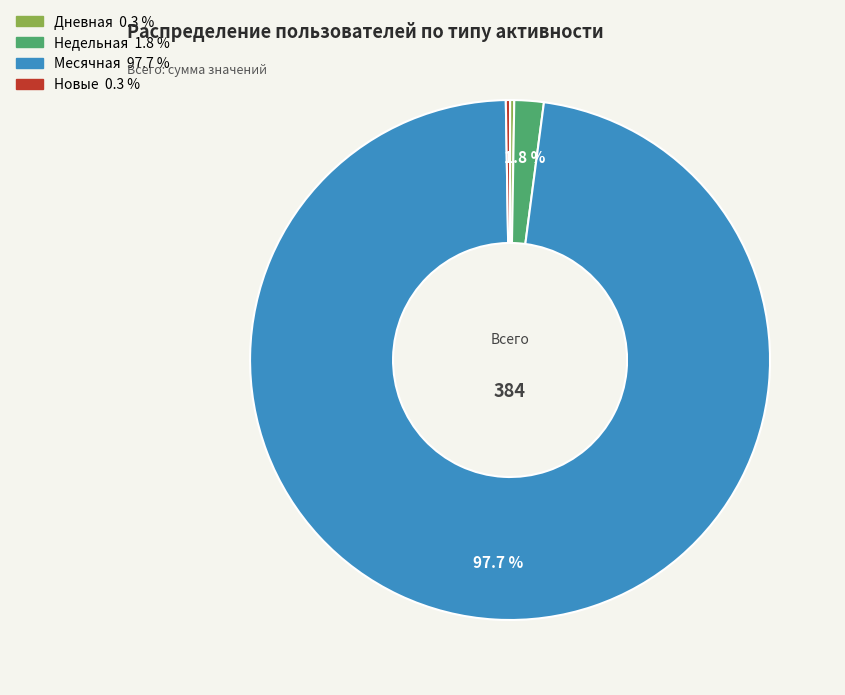

Is there a majority slice in this chart?

Yes